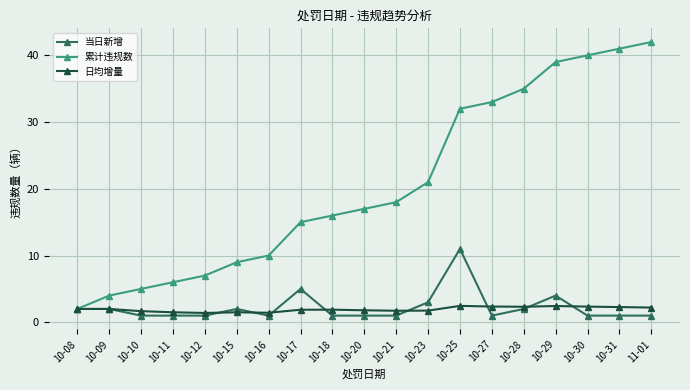

Is this an area chart (filled region under the line)?

No